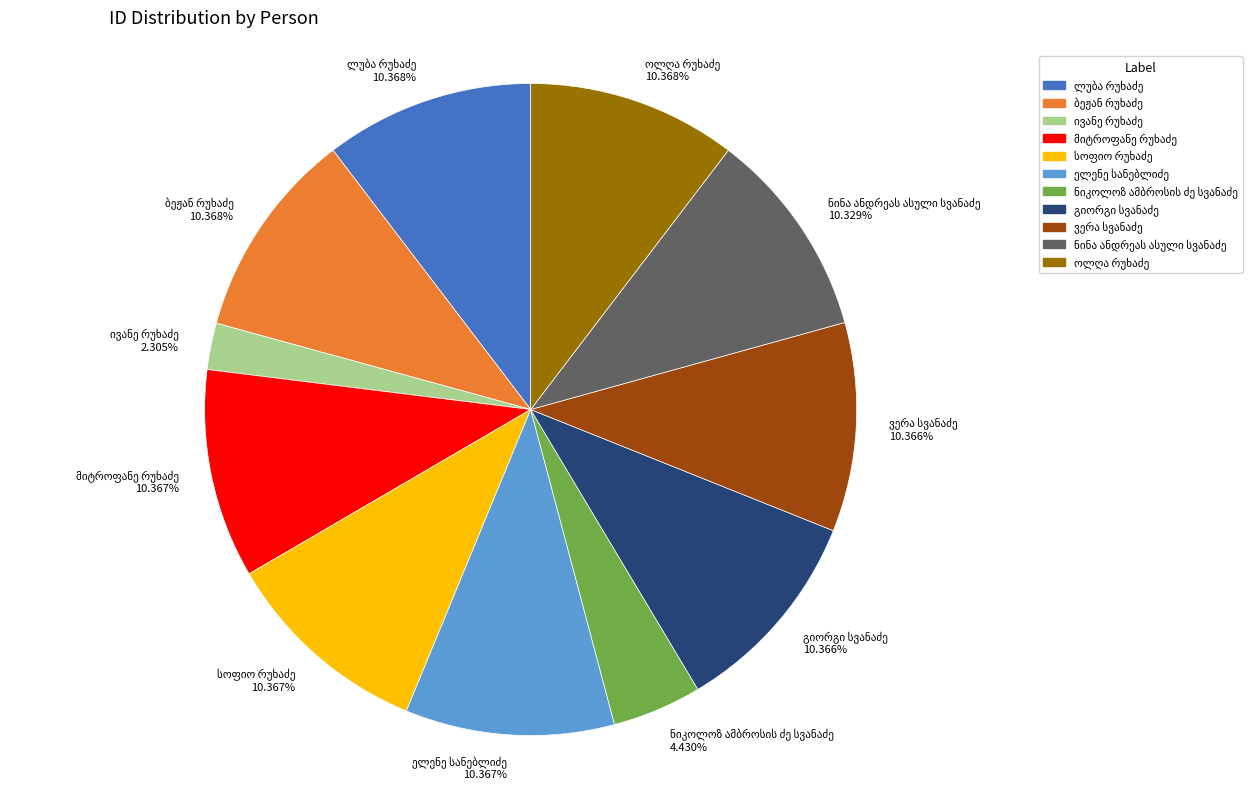

Is there any slice that represents more than half of the pie?

No